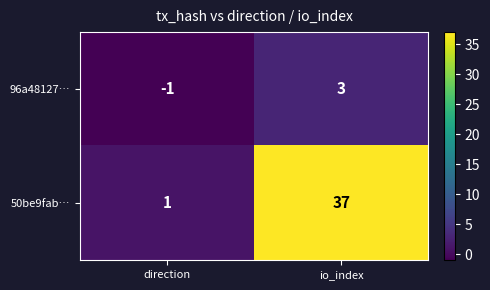

Which series changed the most between direction and io_index?

50be9fab…